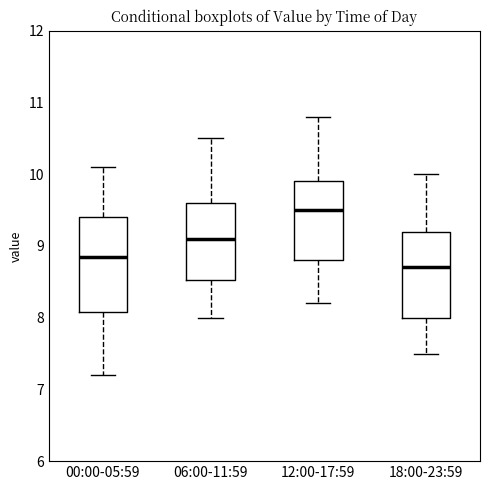

Reading left to right, read every box against the y-axis: the position of its median line, the range the box covers, and the ends of its whiskers. The values are not printed on the chart, so give them approximately, as read against the axis.

00:00-05:59: median 8.9, box 8.1 to 9.4, whiskers 7.2 to 10.1
06:00-11:59: median 9.1, box 8.5 to 9.6, whiskers 8.0 to 10.5
12:00-17:59: median 9.5, box 8.8 to 9.9, whiskers 8.2 to 10.8
18:00-23:59: median 8.7, box 8.0 to 9.2, whiskers 7.5 to 10.0